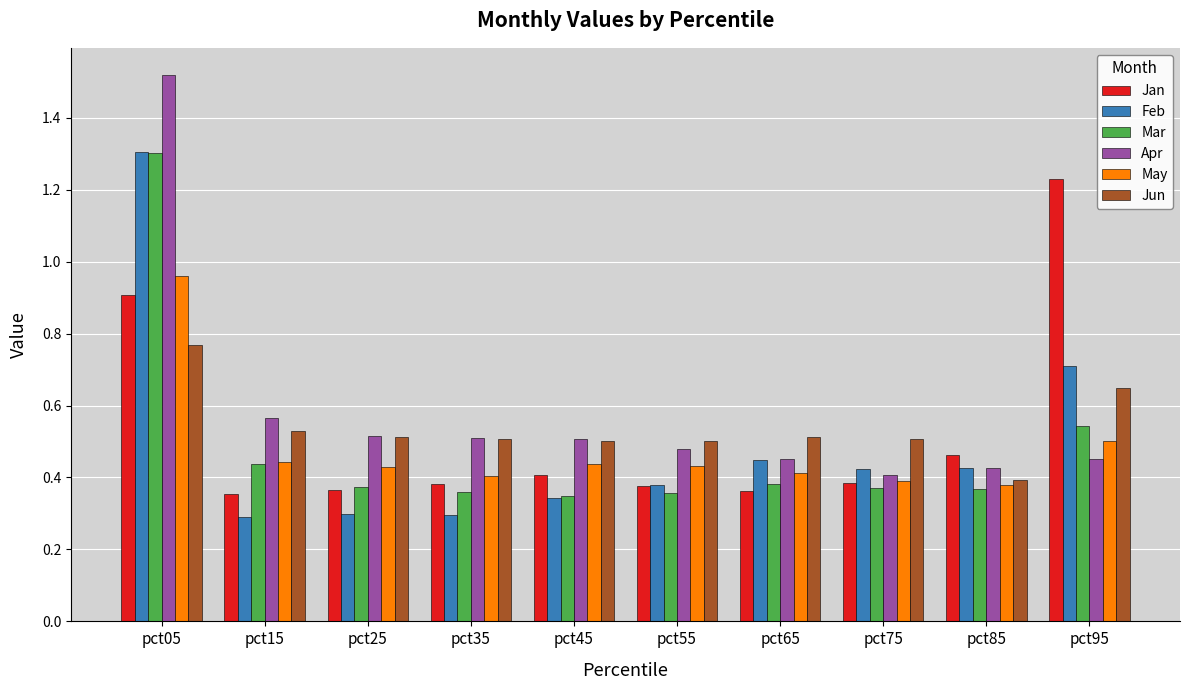

What is the sum of the Feb values at pct05 and pct65?

1.8